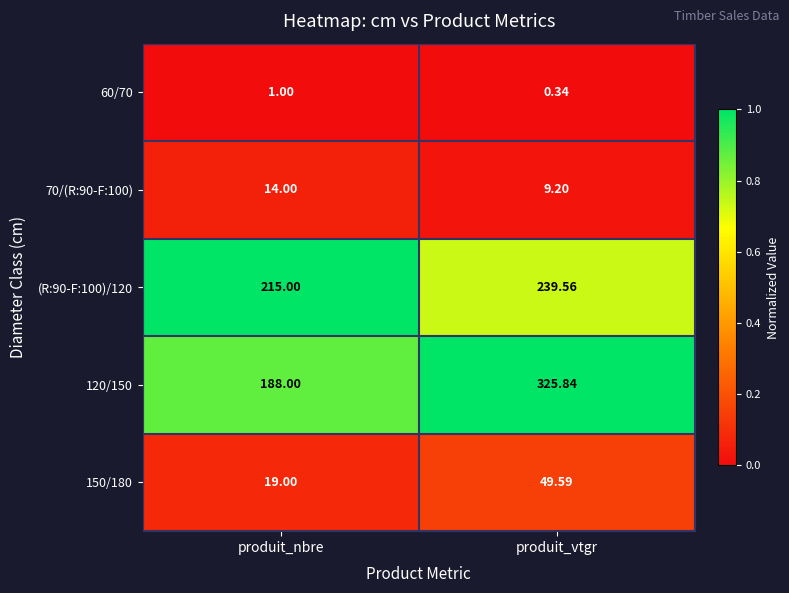

At which category is the sum across all series the highest?

produit_vtgr